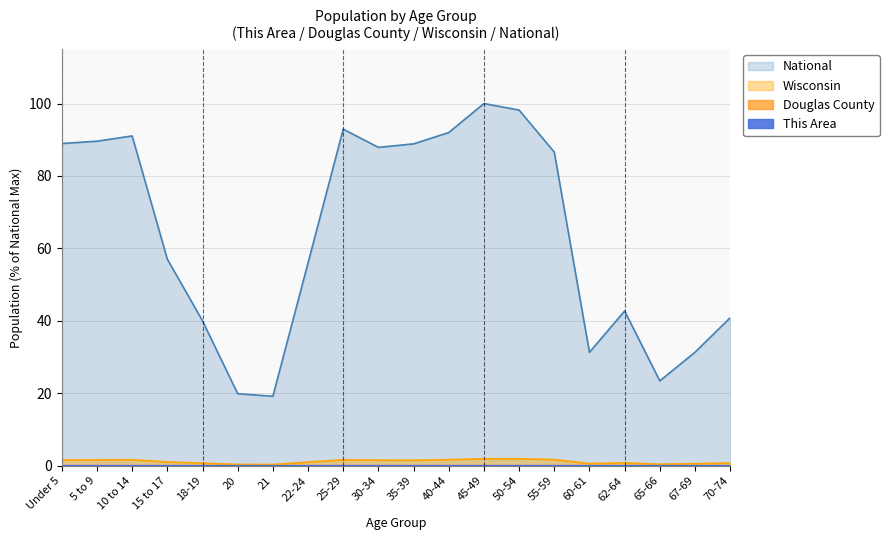

How many values in the Wisconsin series exceed 1?

12